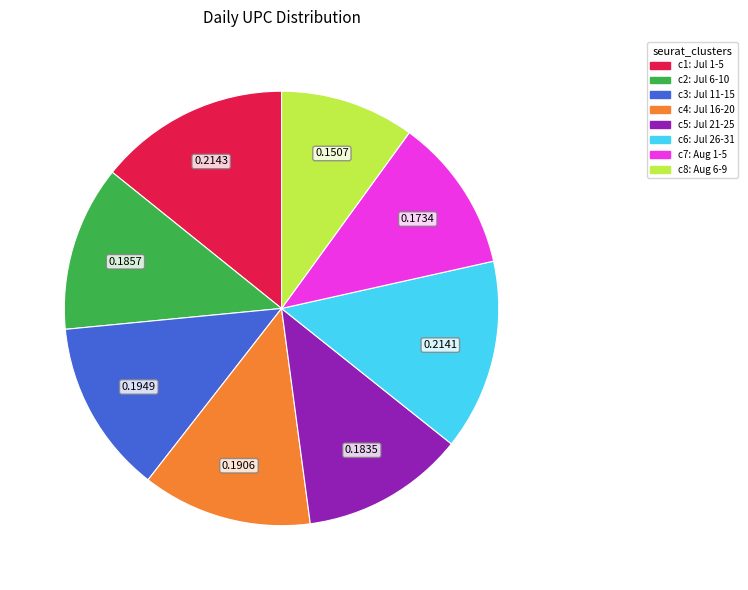

Does any single category account for the majority?

No